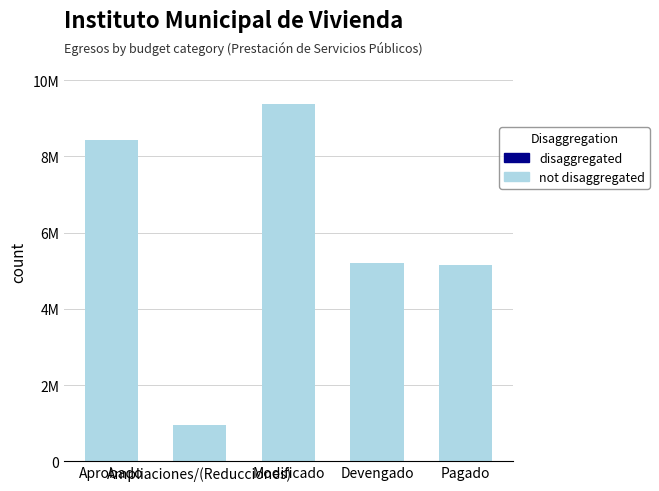

Reading left to right, extract all data points from this chart.

not disaggregated: Aprobado=8432963.0	Ampliaciones/(Reducciones)=942682.4	Modificado=9375645.4	Devengado=5212519.8	Pagado=5161482.4
disaggregated: Aprobado=0.0	Ampliaciones/(Reducciones)=0.0	Modificado=0.0	Devengado=0.0	Pagado=0.0